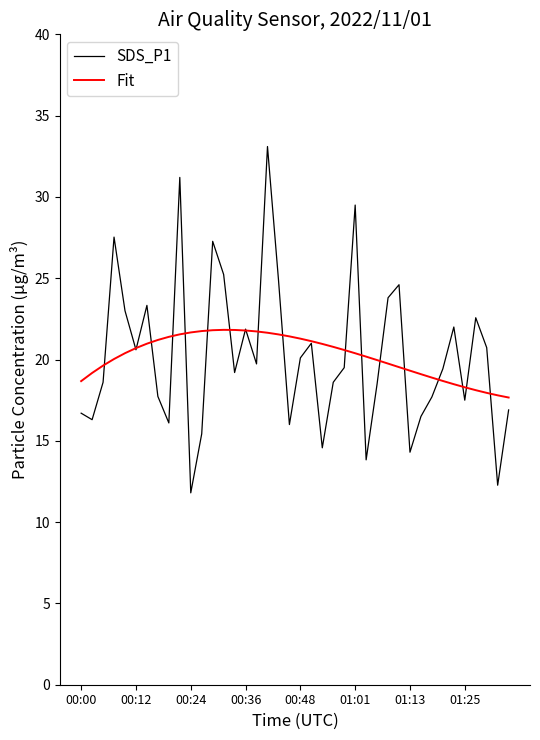

Rank the series by their maximum value, from highest to lowest.

SDS_P1, Fit